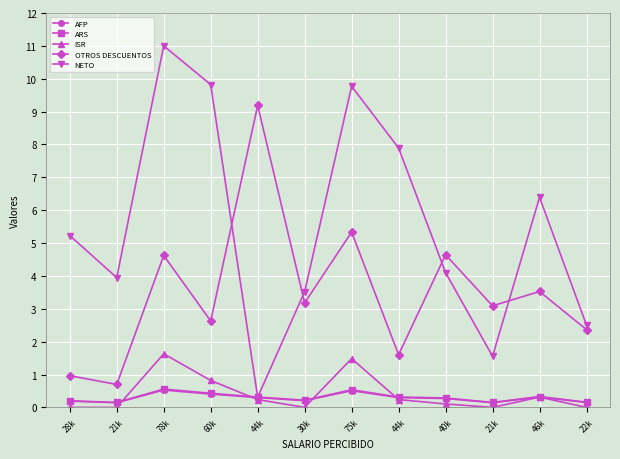

What are all the series names shown in the legend?

AFP, ARS, ISR, OTROS DESCUENTOS, NETO